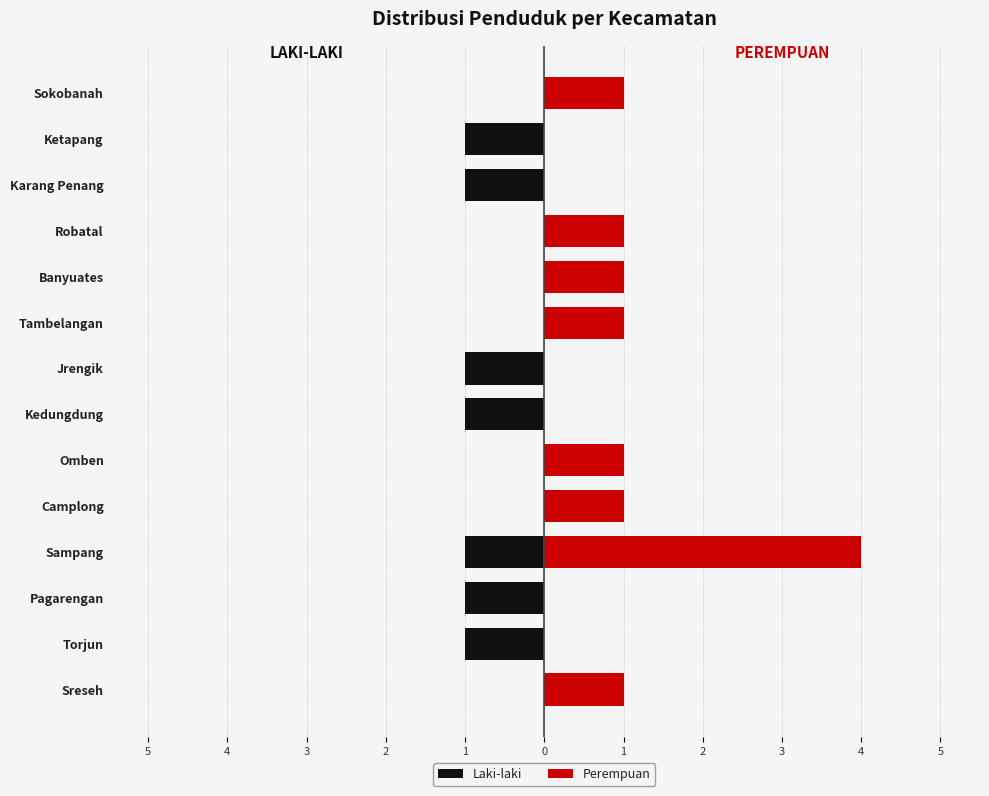

Which series has the largest total across all categories?

Perempuan